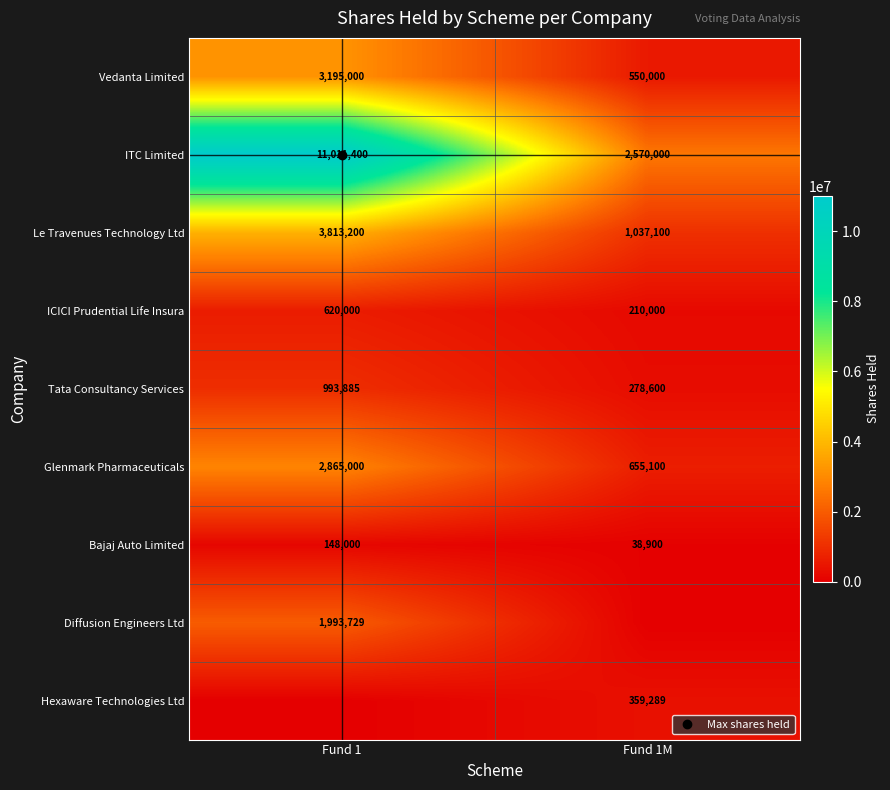

What is the difference between the maximum and minimum values in the Diffusion Engineers Ltd series?

1993729